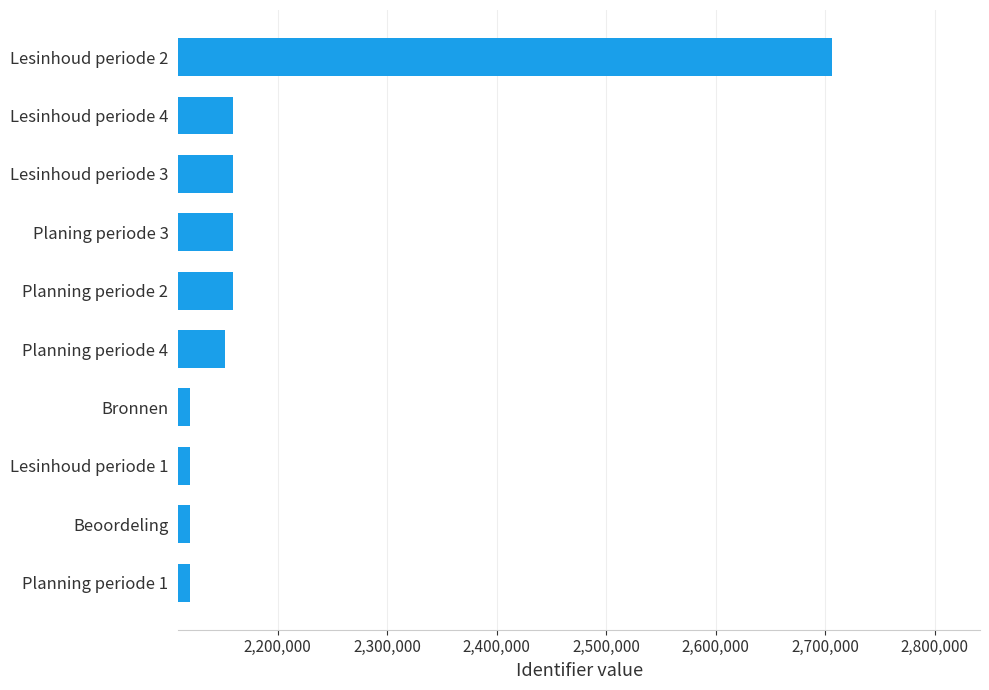

What is the change in value from Lesinhoud periode 1 to Lesinhoud periode 4?

+39176